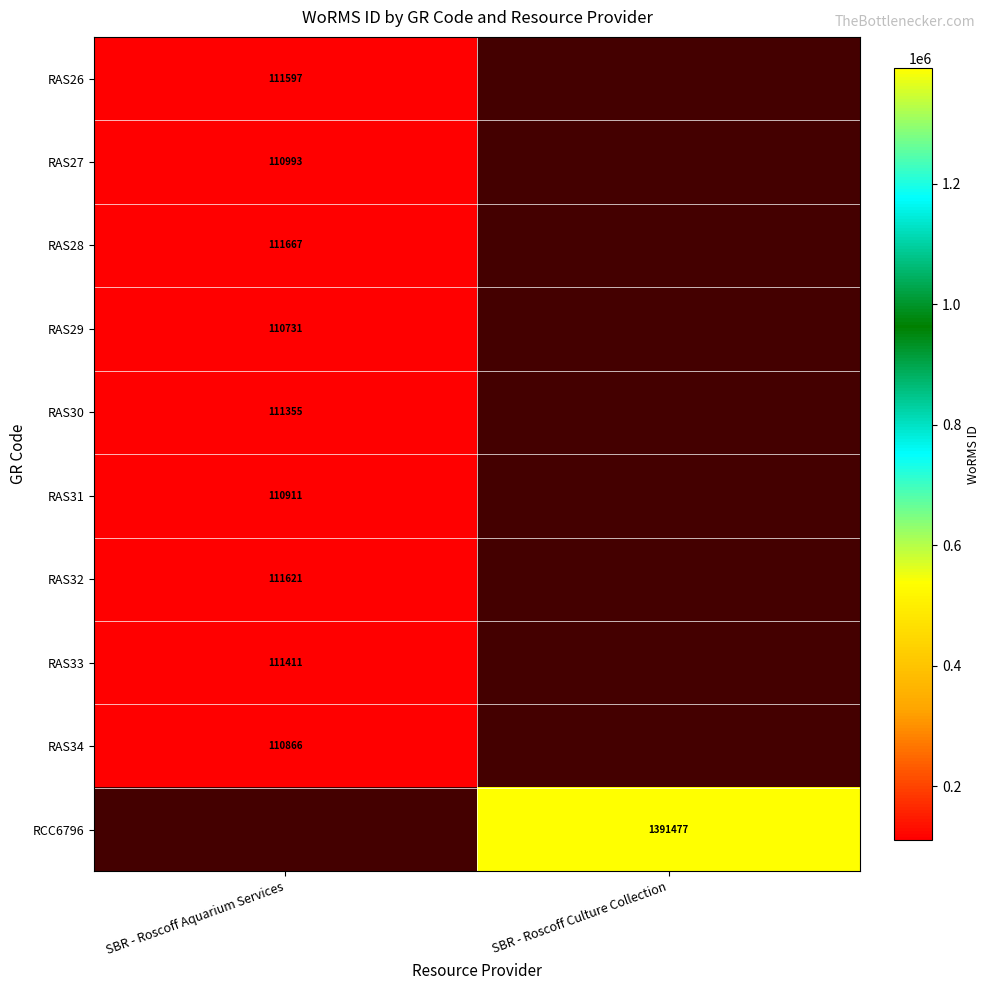

The value of RAS26 at SBR - Roscoff Aquarium Services is 67732. True or false?

False